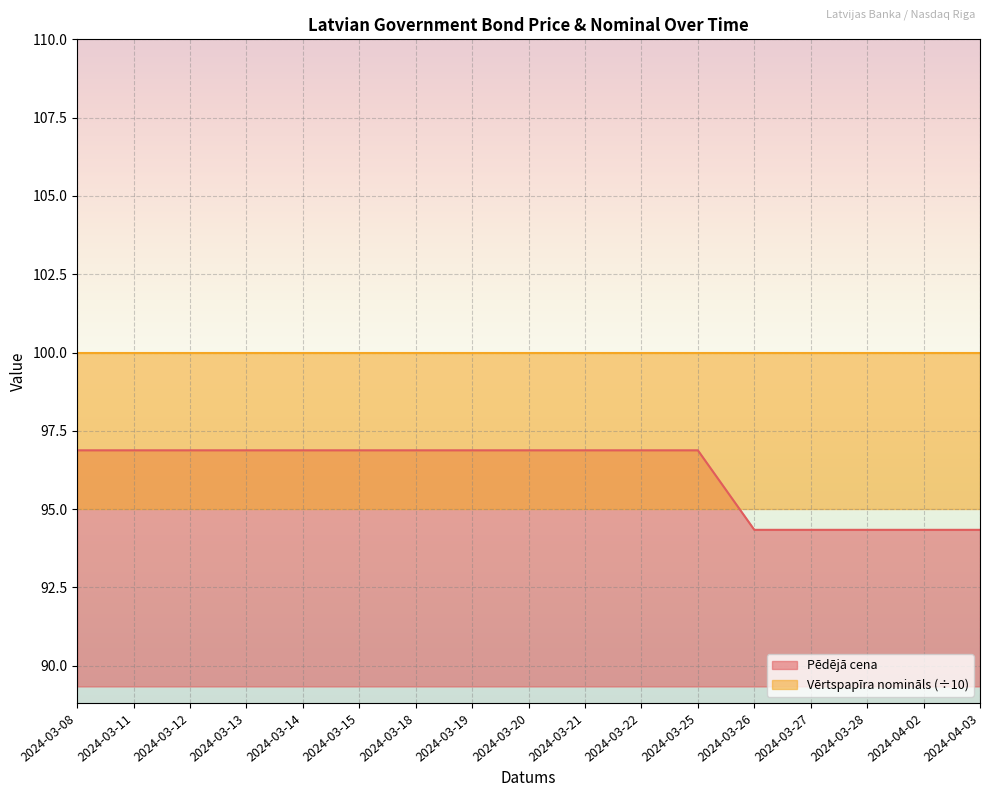

Rank the categories by value from highest to lowest.

2024-03-08, 2024-03-11, 2024-03-12, 2024-03-13, 2024-03-14, 2024-03-15, 2024-03-18, 2024-03-19, 2024-03-20, 2024-03-21, 2024-03-22, 2024-03-25, 2024-03-26, 2024-03-27, 2024-03-28, 2024-04-02, 2024-04-03